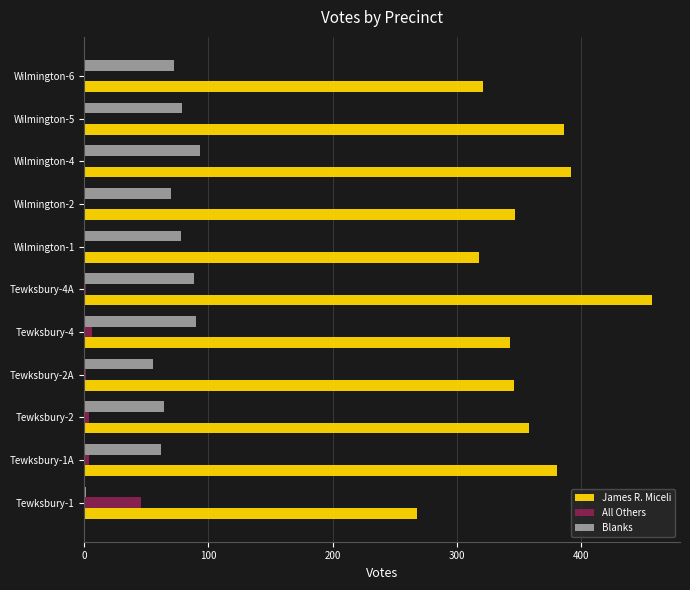

Is the value of James R. Miceli at Tewksbury-4A greater than the value of Blanks at Tewksbury-1A?

Yes